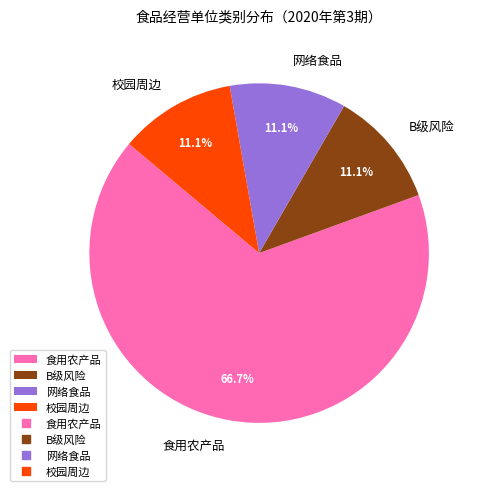

Is 校园周边 the majority of the pie?

No